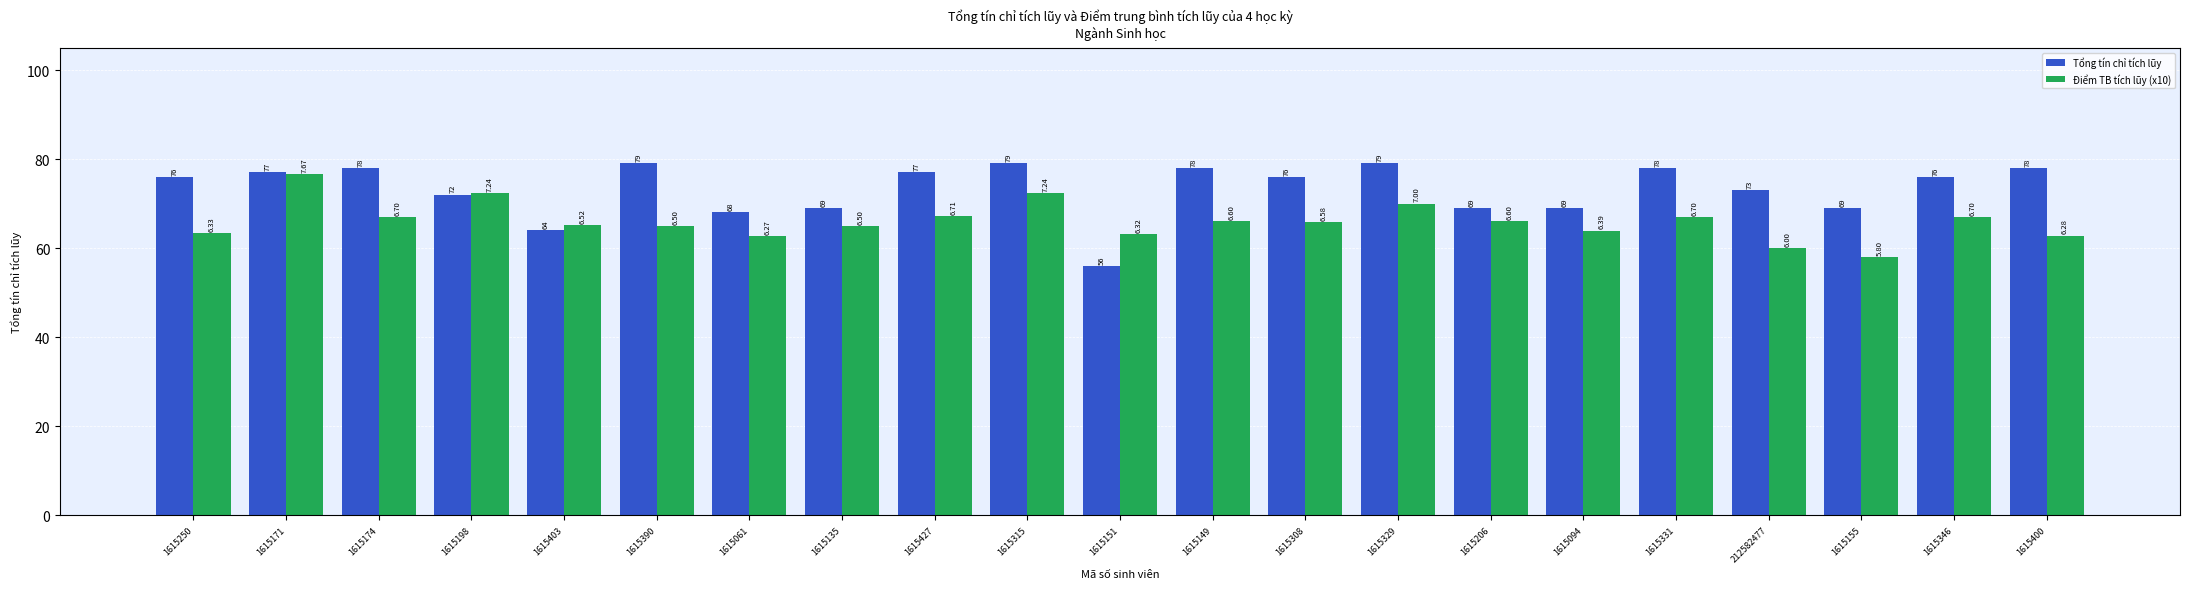

What is the difference between the Tổng tín chỉ tích lũy values at 1615198 and 1615149?

6.0